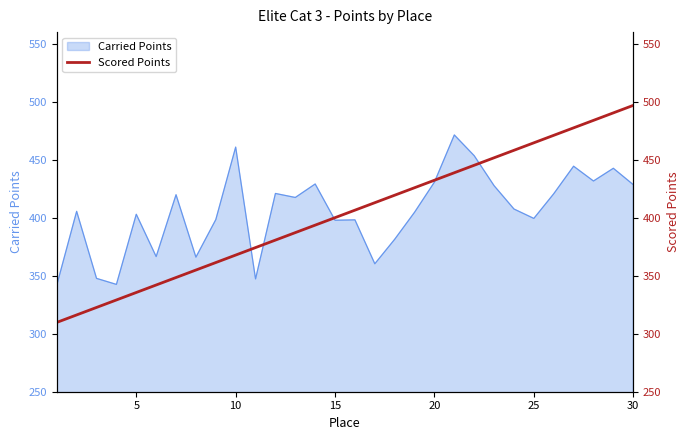

Does the chart display data point markers on the line(s)?

No